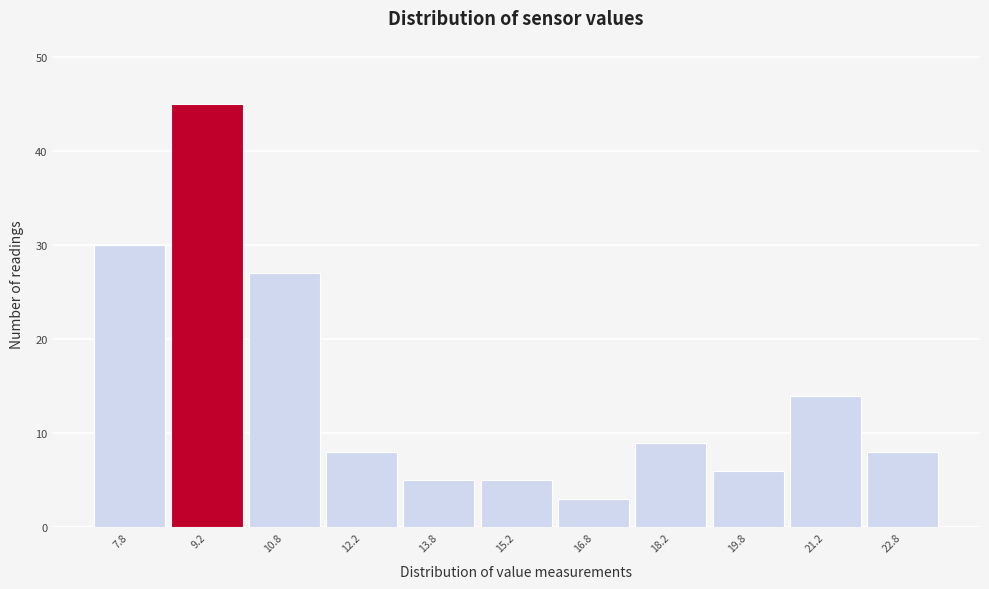

Reading left to right, transcribe this chart: for each bar, give the range it covers on the x-axis and its height. Neither the bar edges nor the heights are printed on the chart, so give them approximately, as read against the axes.

7.0 to 8.5: 30
8.5 to 10.0: 45
10.0 to 11.5: 27
11.5 to 13.0: 8
13.0 to 14.5: 5
14.5 to 16.0: 5
16.0 to 17.5: 3
17.5 to 19.0: 9
19.0 to 20.5: 6
20.5 to 22.0: 14
22.0 to 23.5: 8